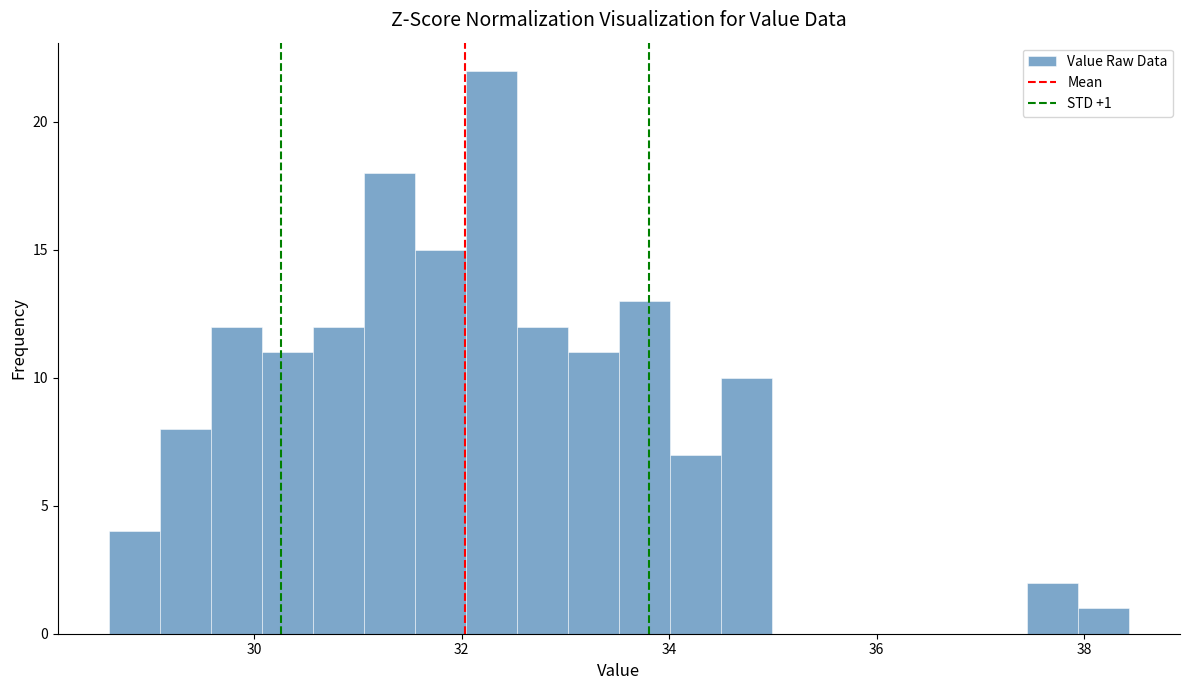

Read against the x-axis, roughly where is the centre of the tallest bar?

32.2